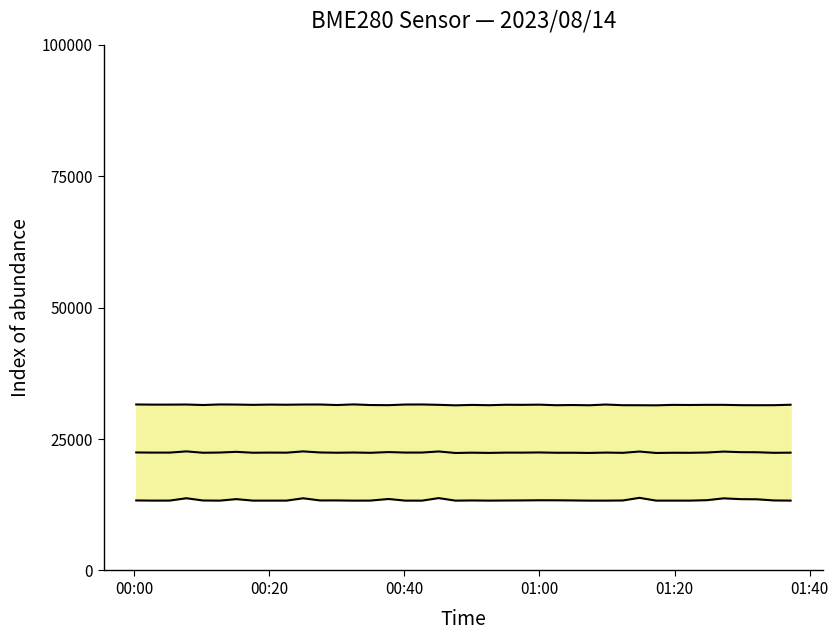

At which label does Samples (scaled) first exceed 22418?

00:00